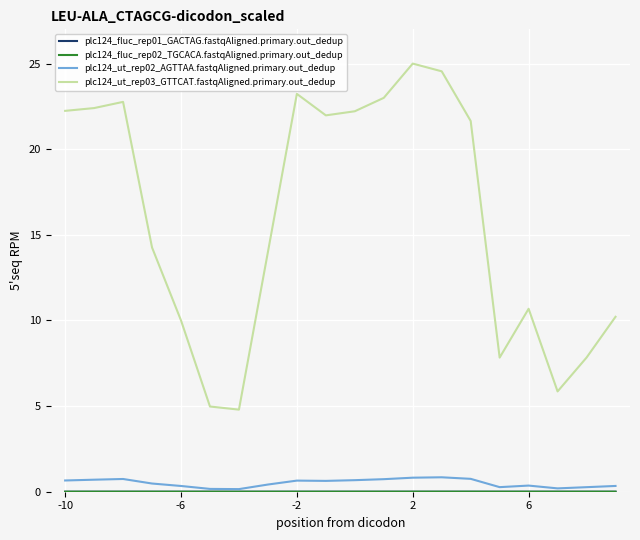

What is the maximum value shown in the chart?

25.0